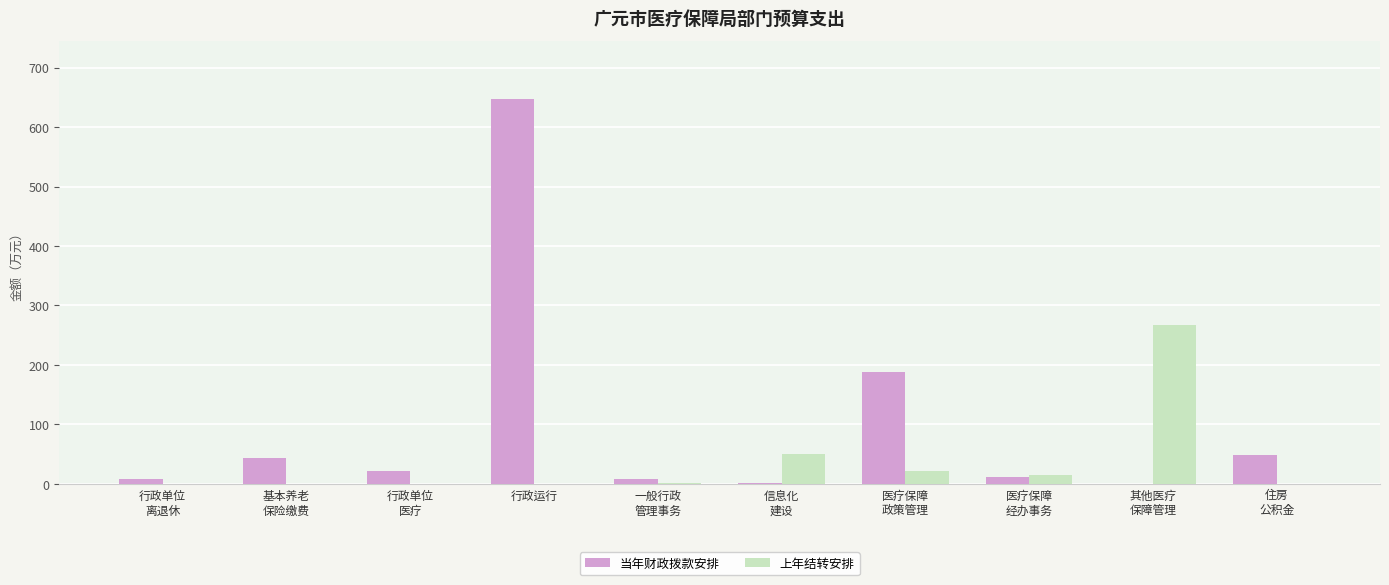

Is the value of 上年结转安排 at 其他医疗
保障管理 greater than the value of 当年财政拨款安排 at 一般行政
管理事务?

Yes